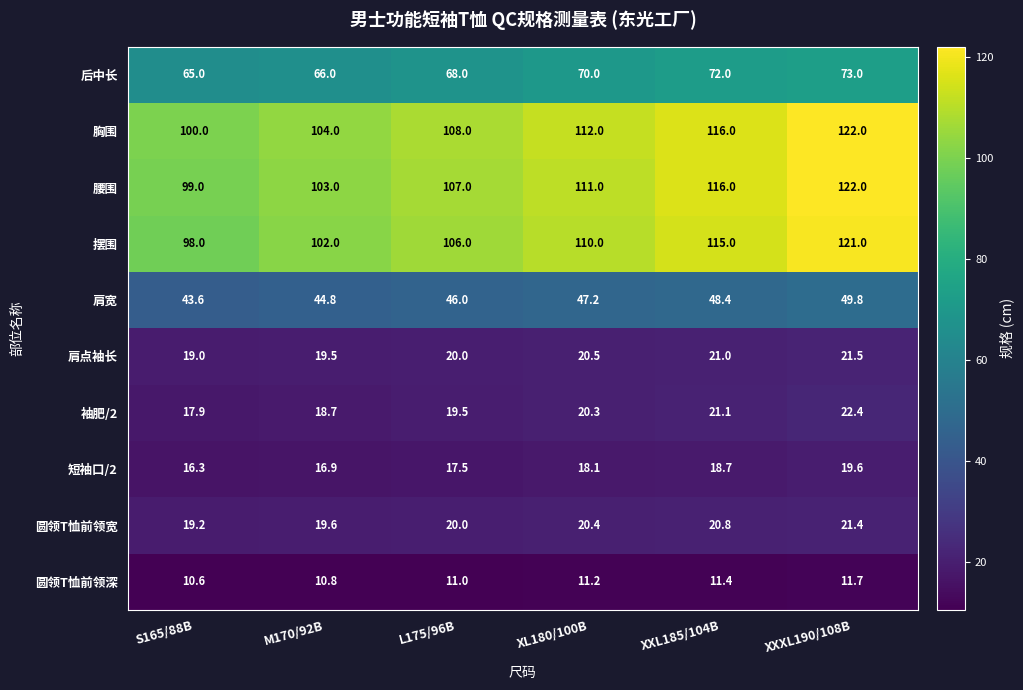

What is the sum of the 胸围 values at S165/88B and XL180/100B?

212.0